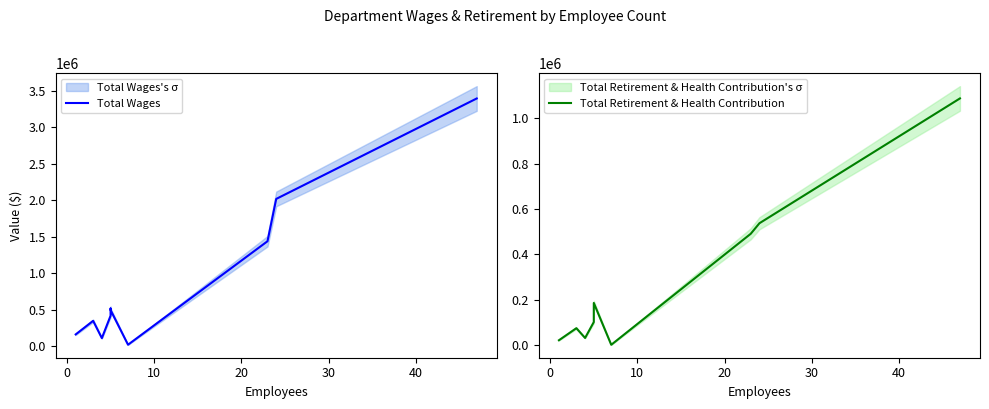

How many values in the Total Retirement & Health Contribution series exceed 160410?

4